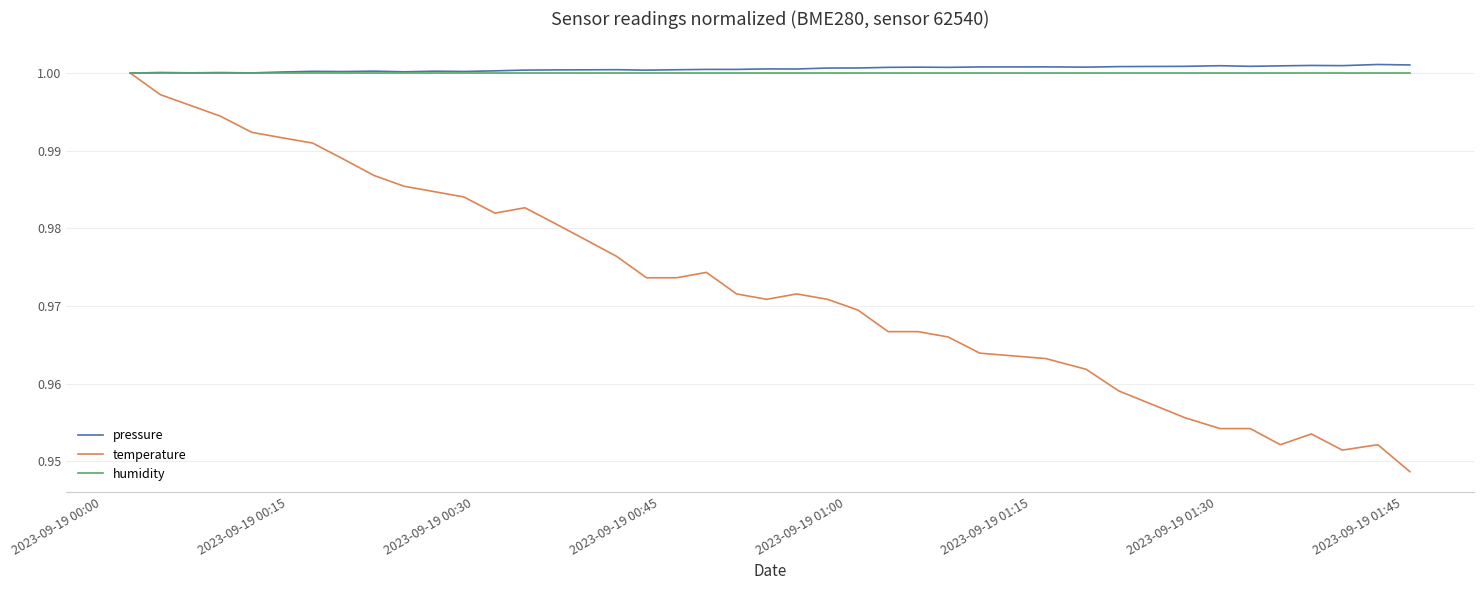

Which series has the widest spread of values?

temperature